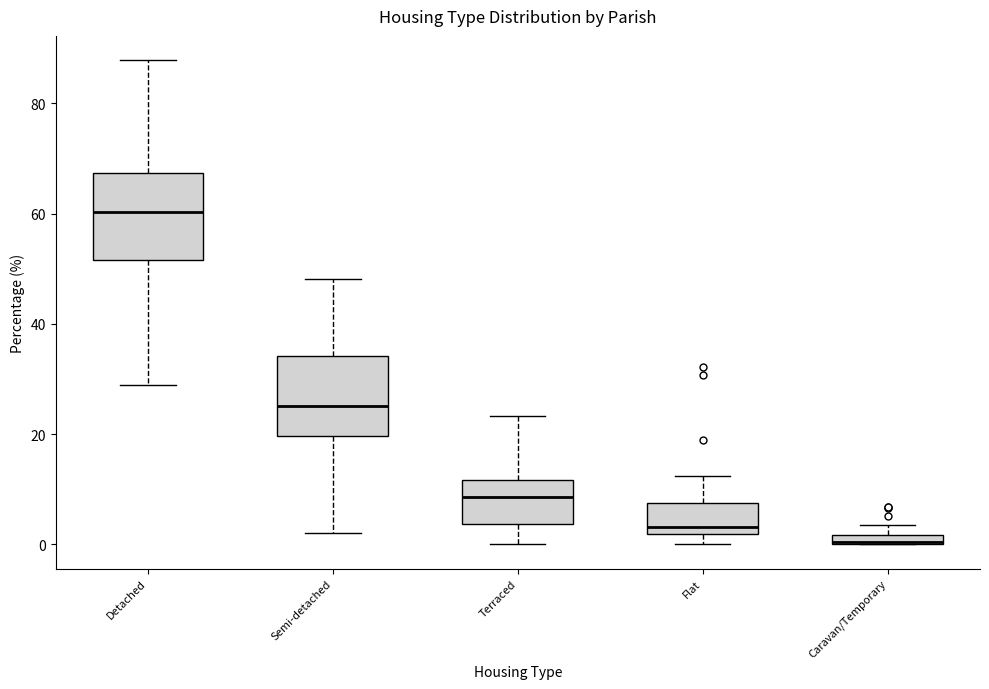

Where does the median line of the box for Semi-detached sit on the y-axis? The values are not printed on the chart, so give them approximately, as read against the axis.

26